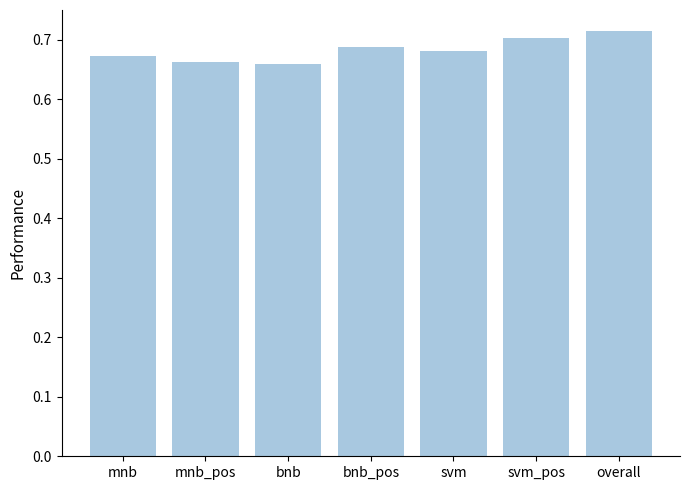

True or false: the data shows 1.2 at overall.

False